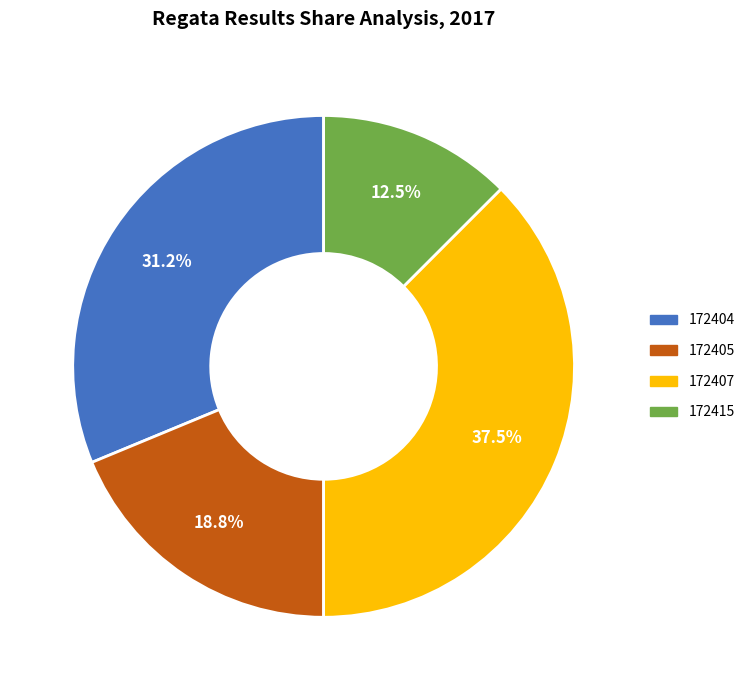

Between 172415 and 172405, which is larger?

172405